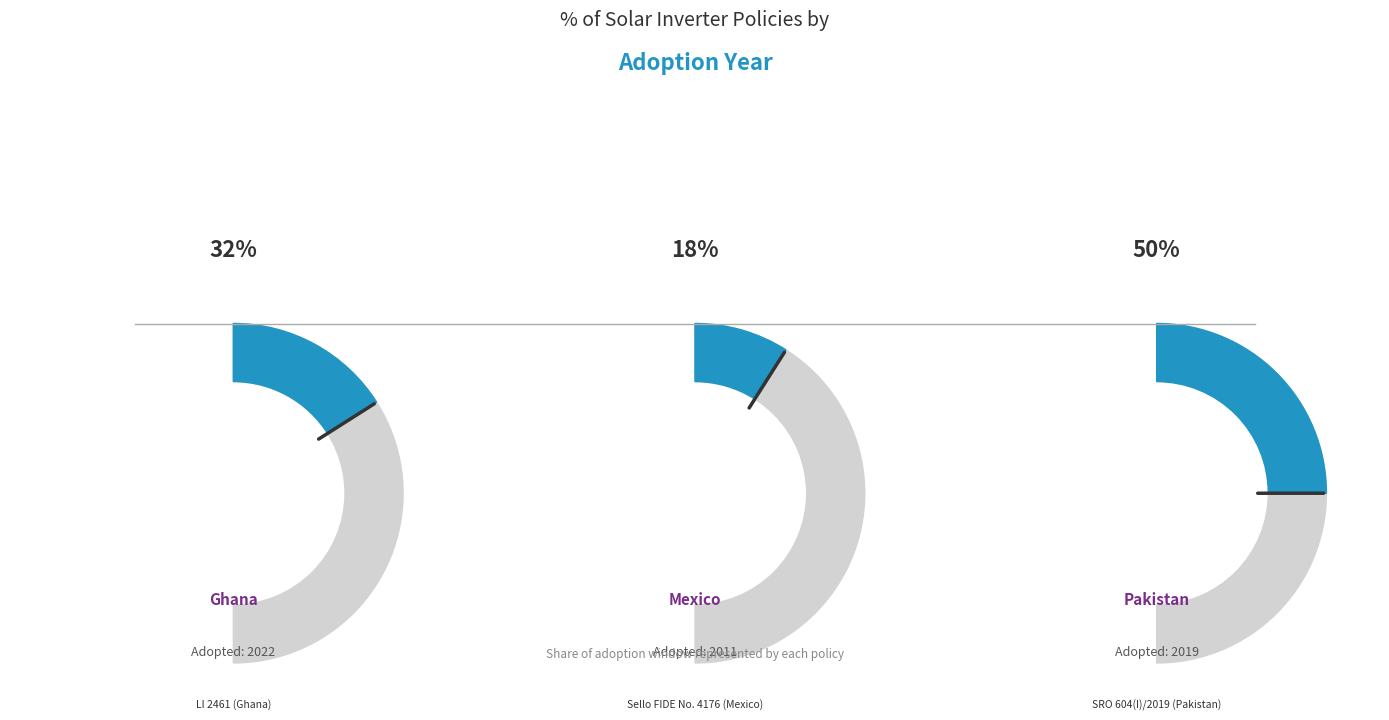

Count the number of slices in the pie.

3